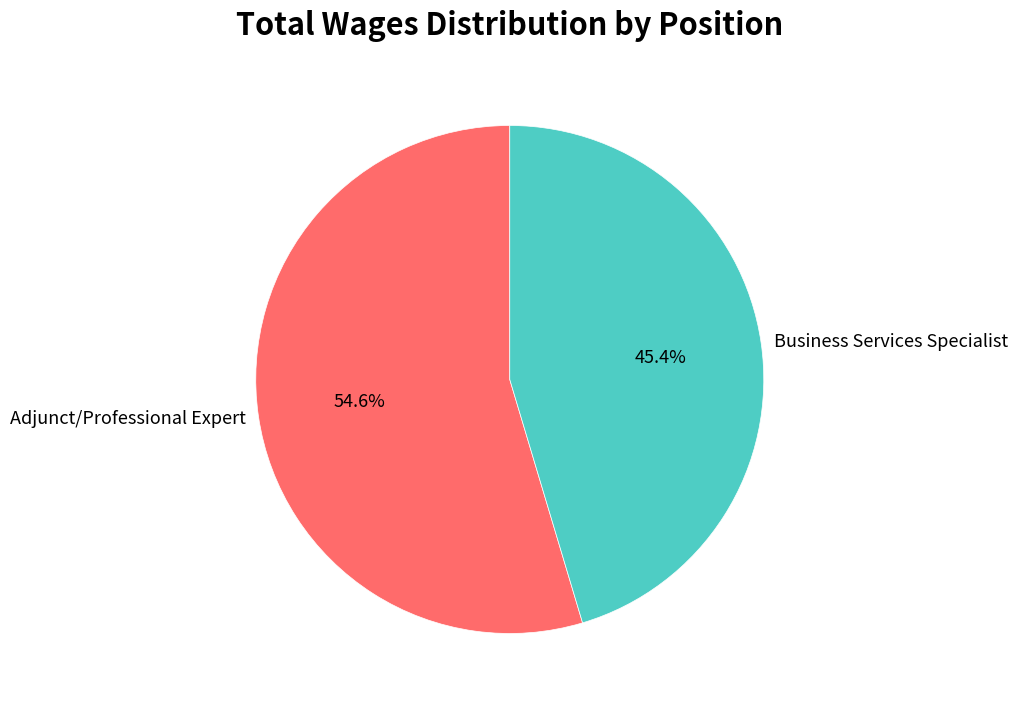

Does any single category account for the majority?

Yes